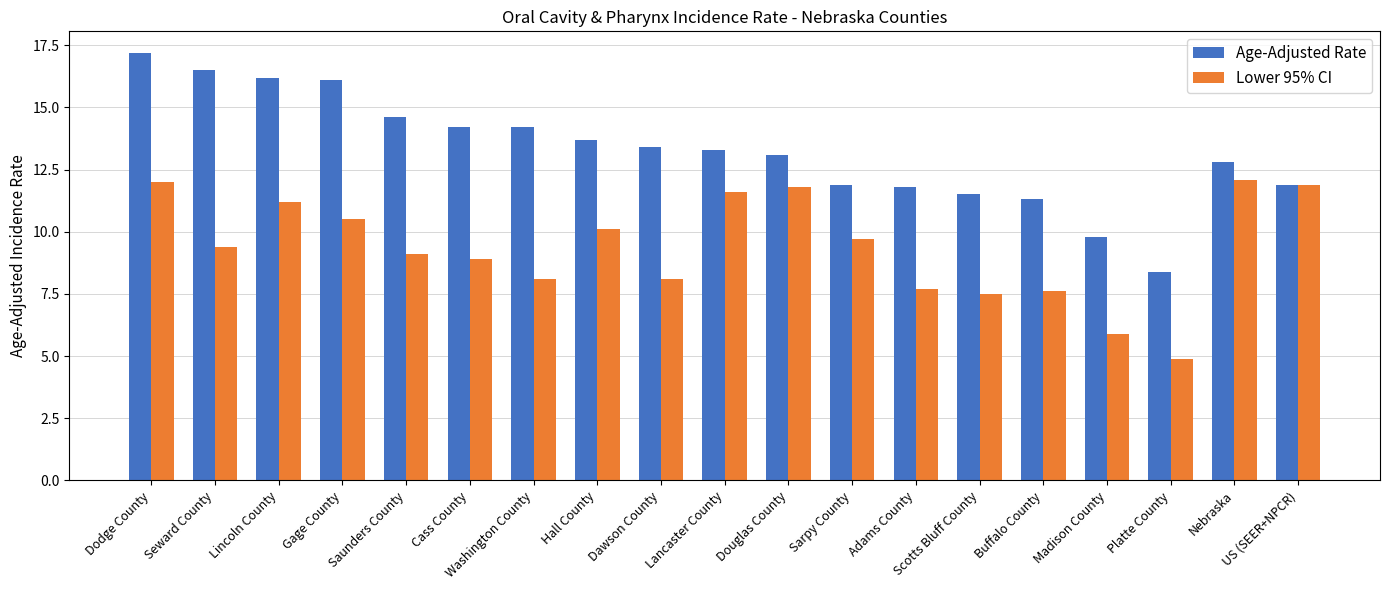

How many bars are there in total?

38